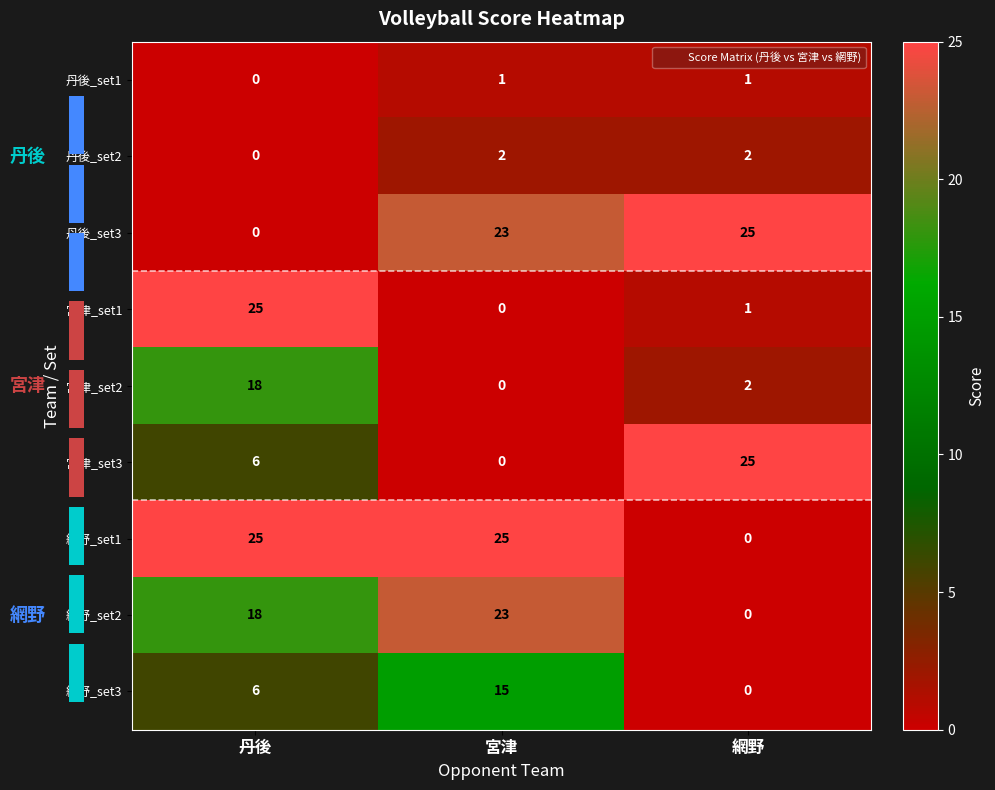

Between 丹後 and 網野, which is larger?

網野